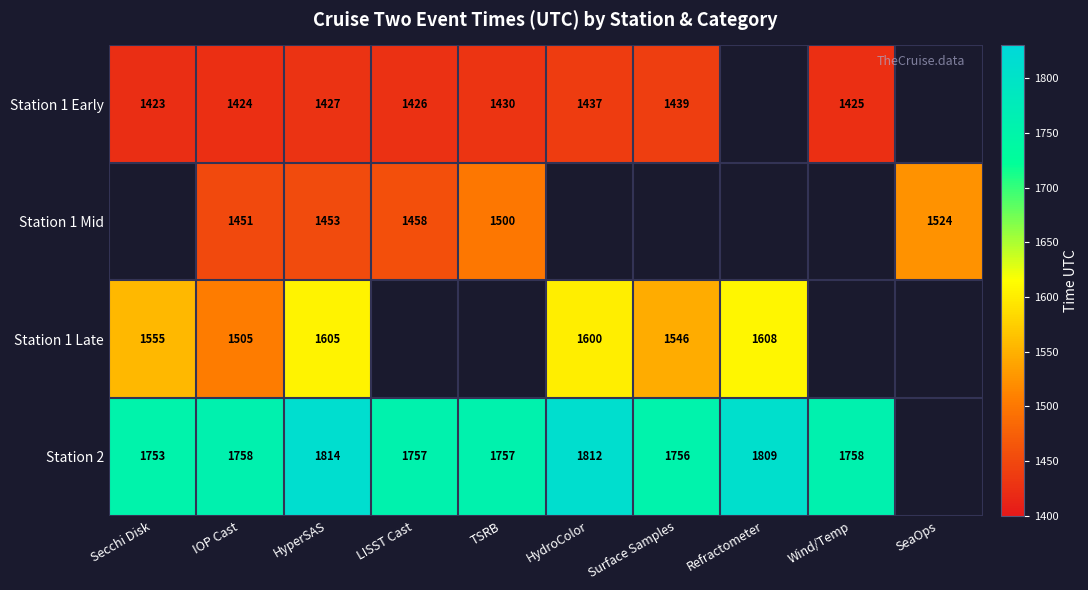

Which has a higher value, Secchi Disk or HyperSAS?

HyperSAS